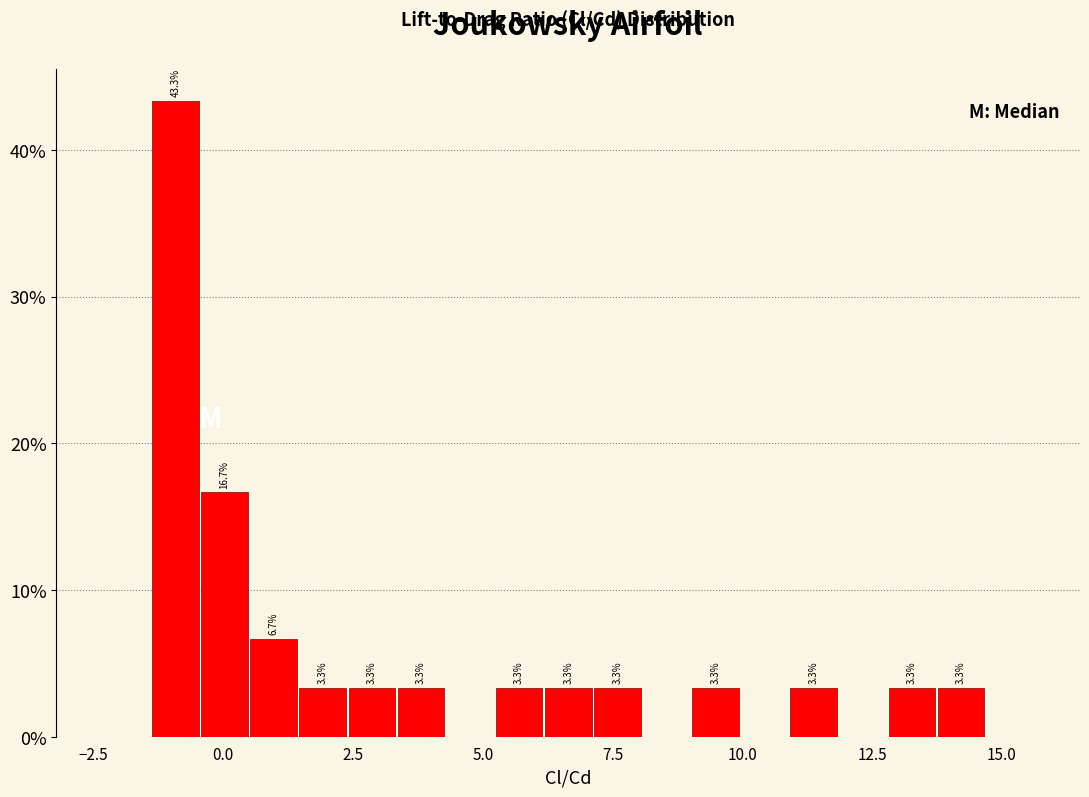

Read against the x-axis, roughly where is the centre of the tallest bar?

-1.0